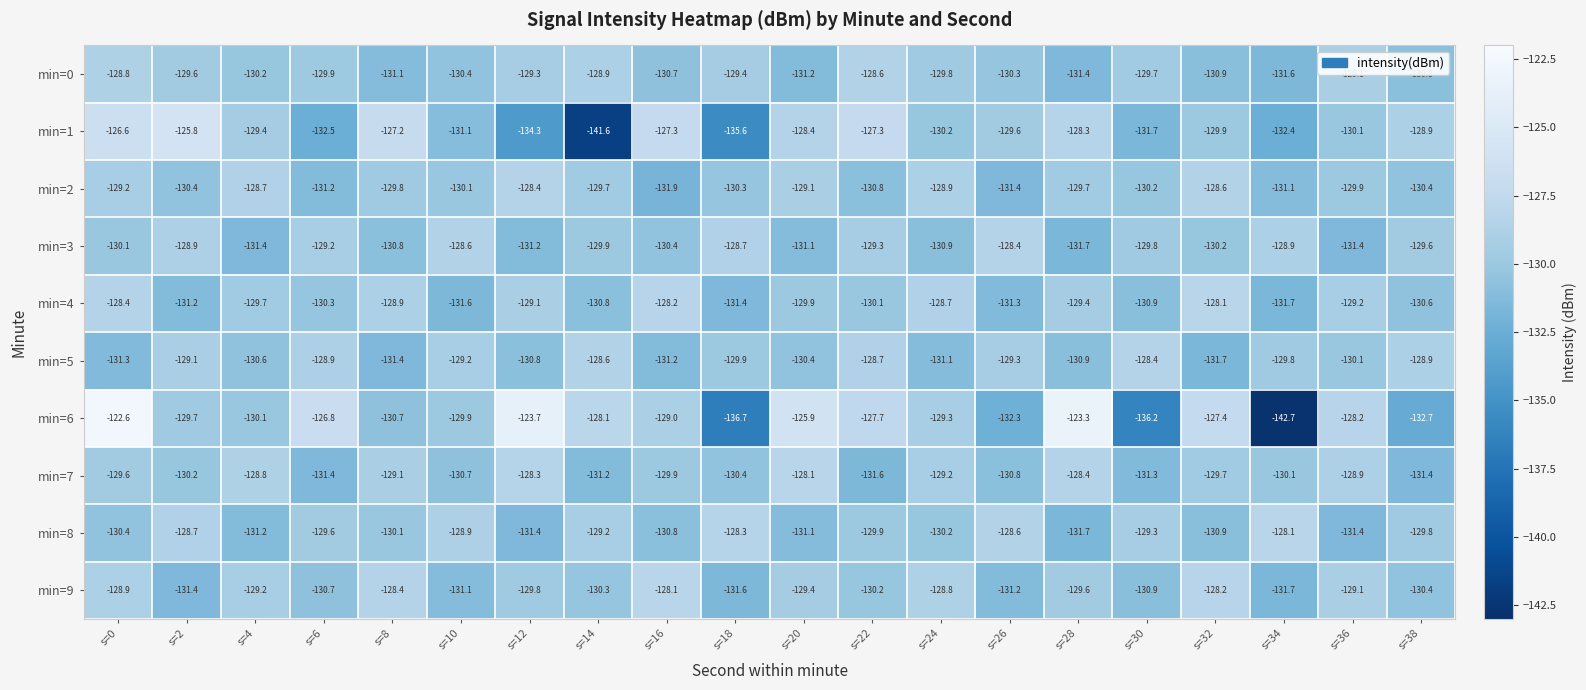

Count the number of categories in the chart.

20